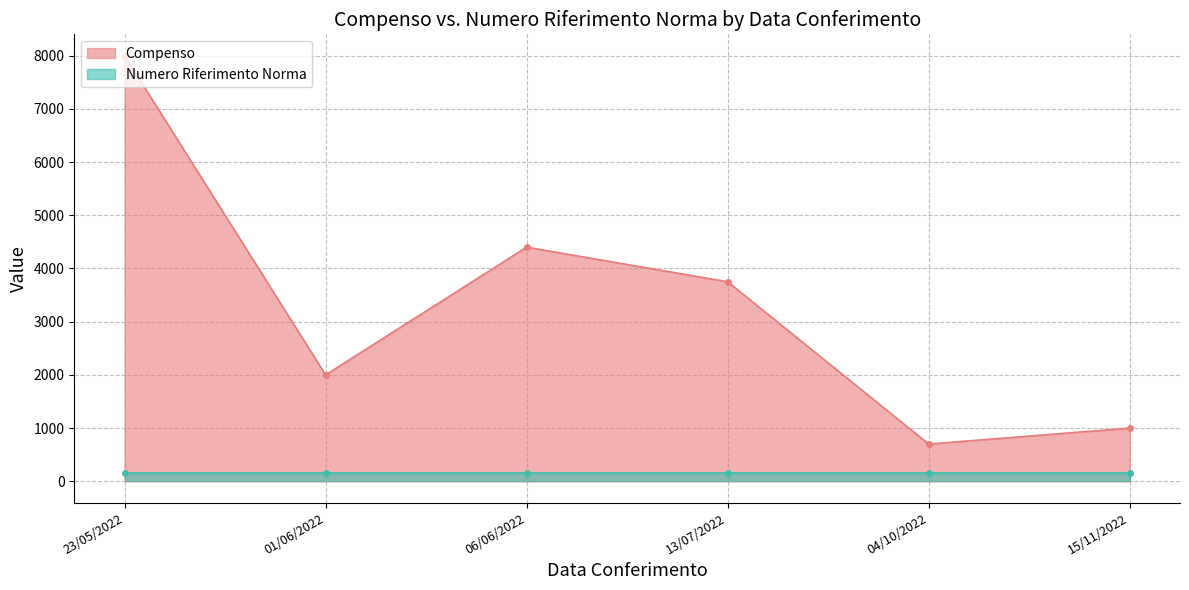

Which category has the lowest value in the Compenso series?

04/10/2022